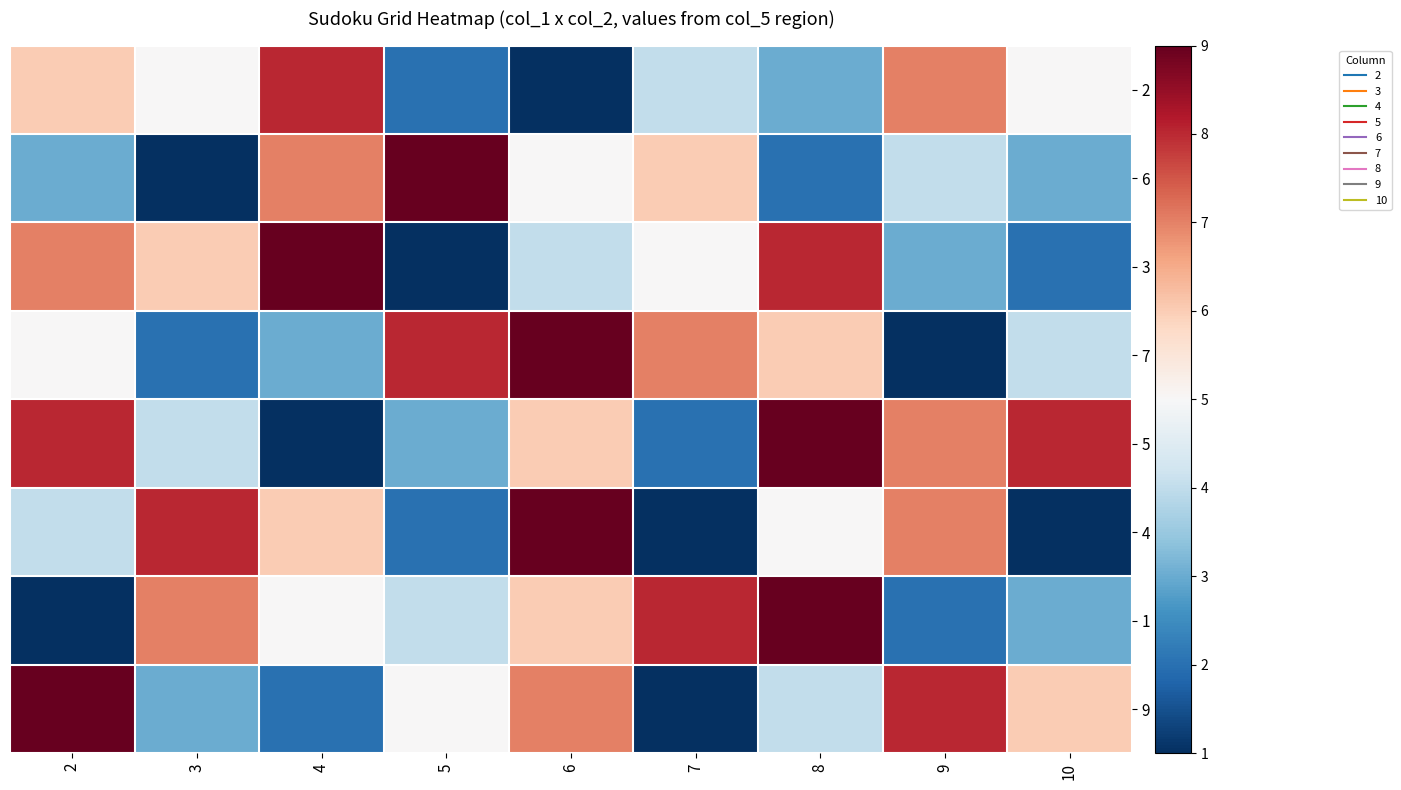

Reading left to right, what are all the values shown in this chart?

2: 2=6	3=5	4=8	5=2	6=1	7=4	8=3	9=7	10=5
6: 2=3	3=1	4=7	5=9	6=5	7=6	8=2	9=4	10=3
3: 2=7	3=6	4=9	5=1	6=4	7=5	8=8	9=3	10=2
7: 2=5	3=2	4=3	5=8	6=9	7=7	8=6	9=1	10=4
5: 2=8	3=4	4=1	5=3	6=6	7=2	8=9	9=7	10=8
4: 2=4	3=8	4=6	5=2	6=9	7=1	8=5	9=7	10=1
1: 2=1	3=7	4=5	5=4	6=6	7=8	8=9	9=2	10=3
9: 2=9	3=3	4=2	5=5	6=7	7=1	8=4	9=8	10=6